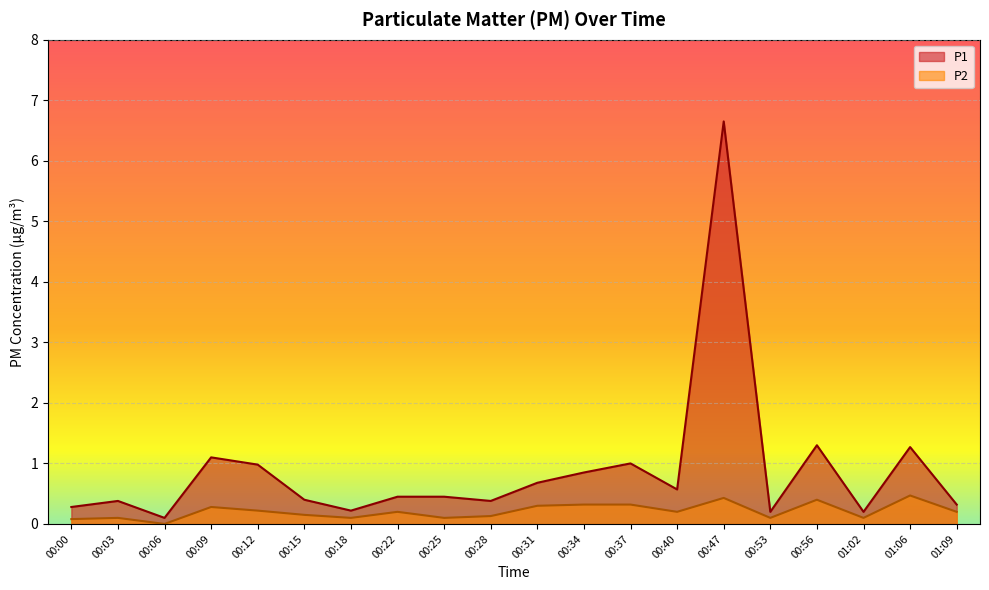

What is the difference between the P1 values at 00:37 and 00:47?

5.7